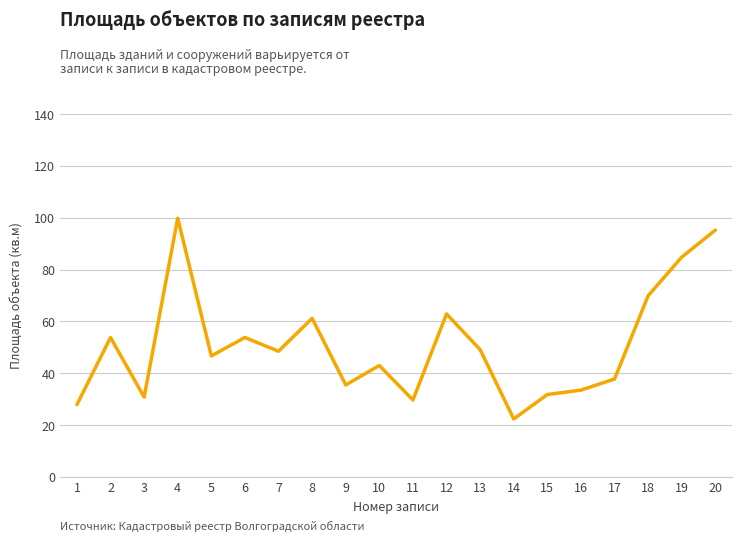

How many lines are shown in the chart?

1